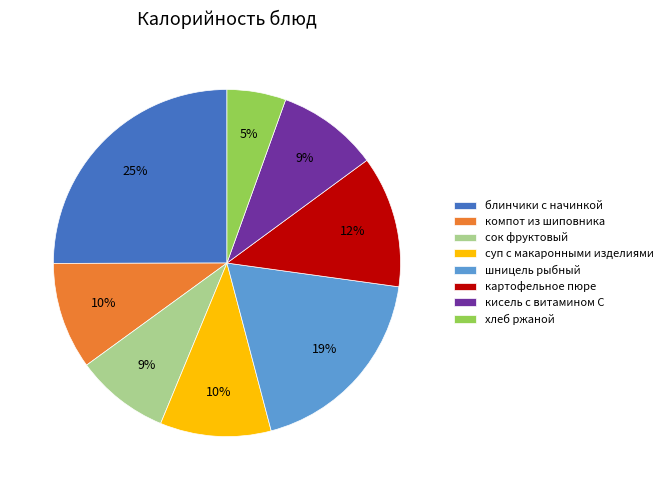

Count the number of slices in the pie.

8